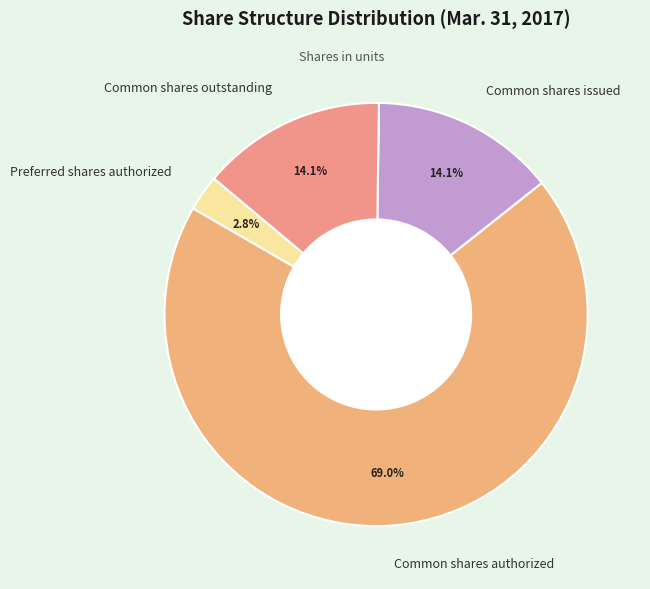

Is Common shares authorized the majority of the pie?

Yes